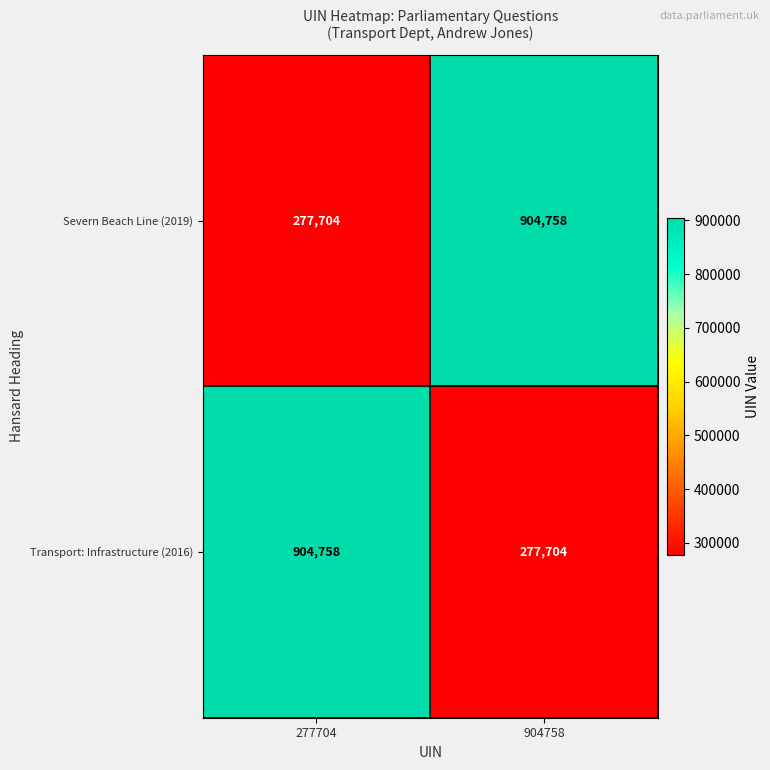

Reading right to left, what are all the values shown in this chart?

Severn Beach Line (2019): 904758=904758	277704=277704
Transport: Infrastructure (2016): 904758=277704	277704=904758